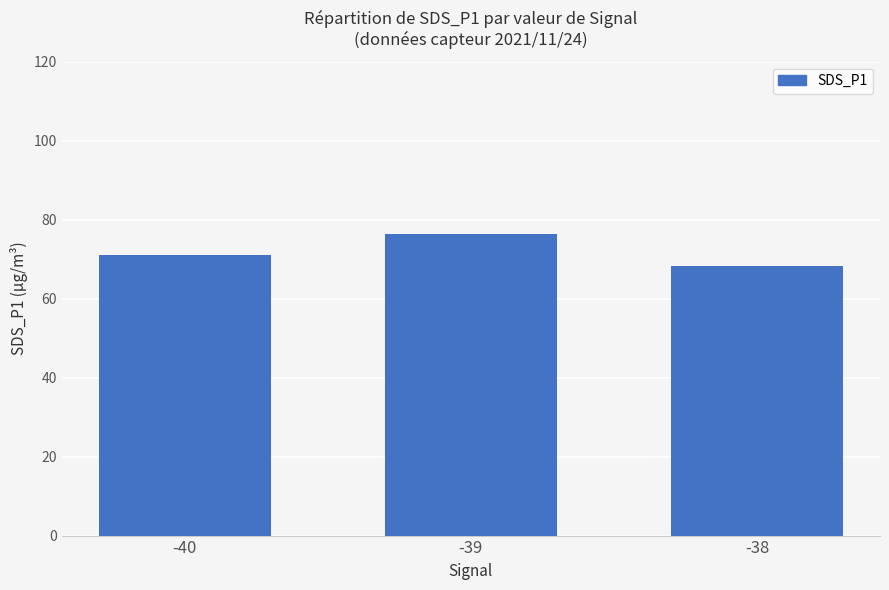

The value at -39 is 76.5. True or false?

True